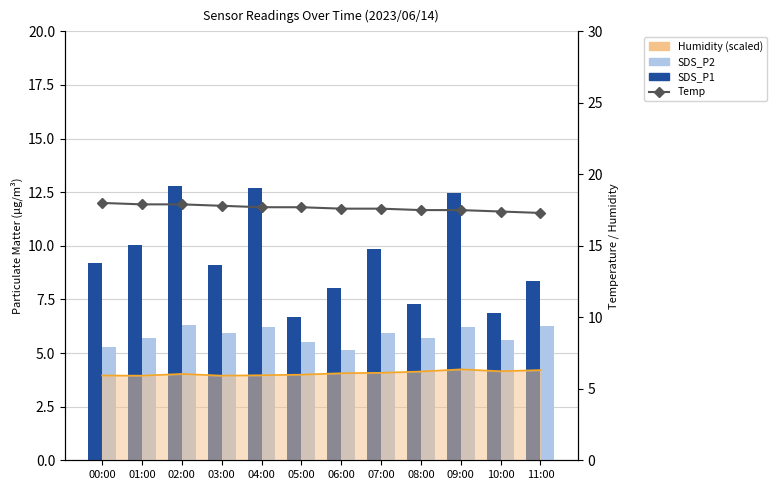

Read the Humidity (scaled) value at 03:00.

5.9